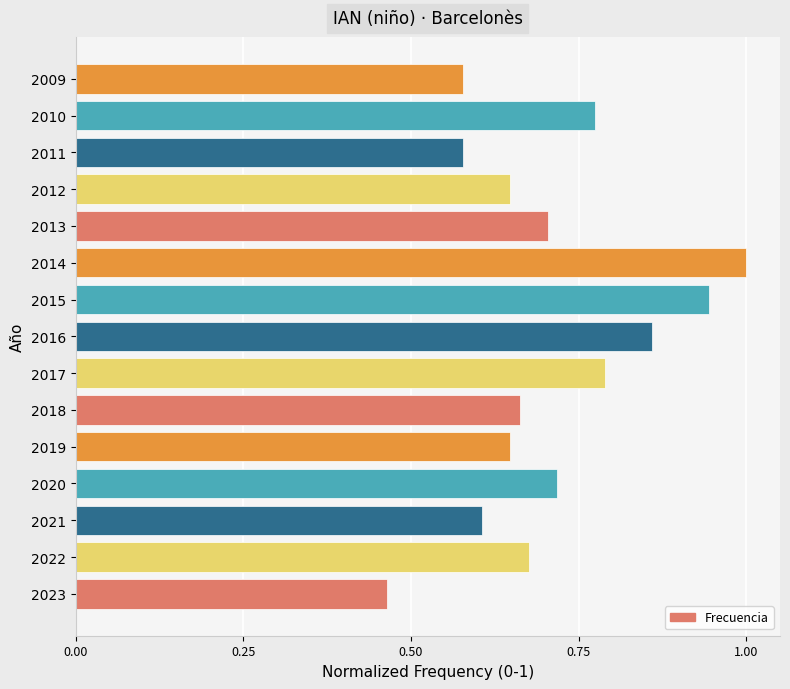

What is the maximum value shown in the chart?

1.0